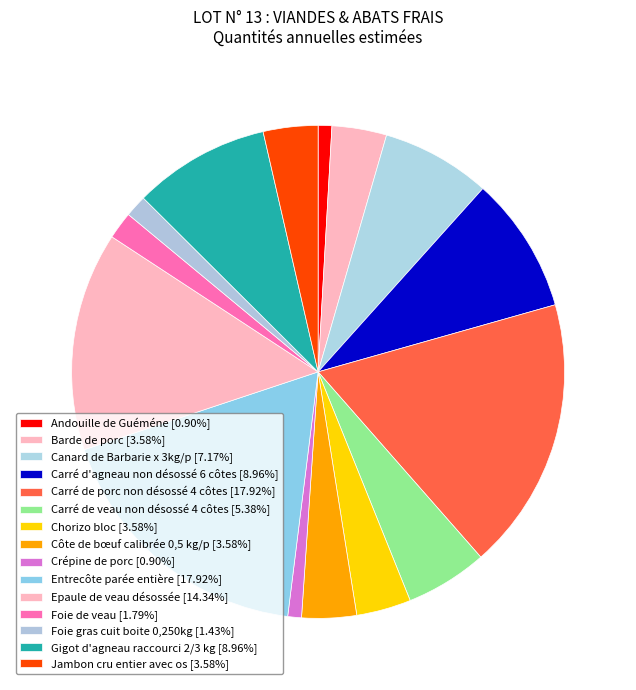

Which has a higher value, Entrecôte parée entière or Canard de Barbarie x 3kg/p?

Entrecôte parée entière